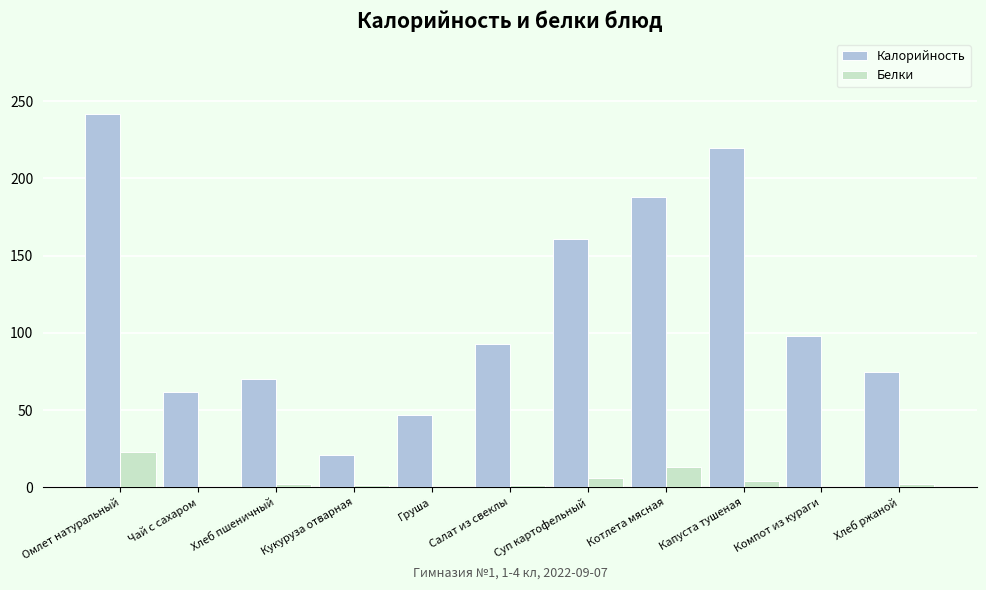

Where does the Калорийность series first go above 93?

Омлет натуральный